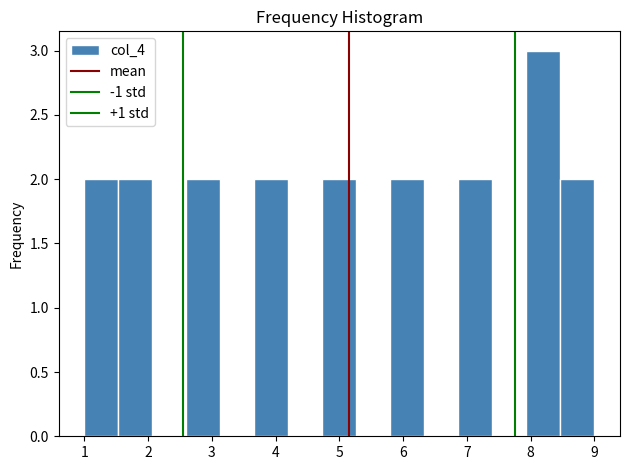

Which range on the x-axis has the tallest bar?

7.9 to 8.5